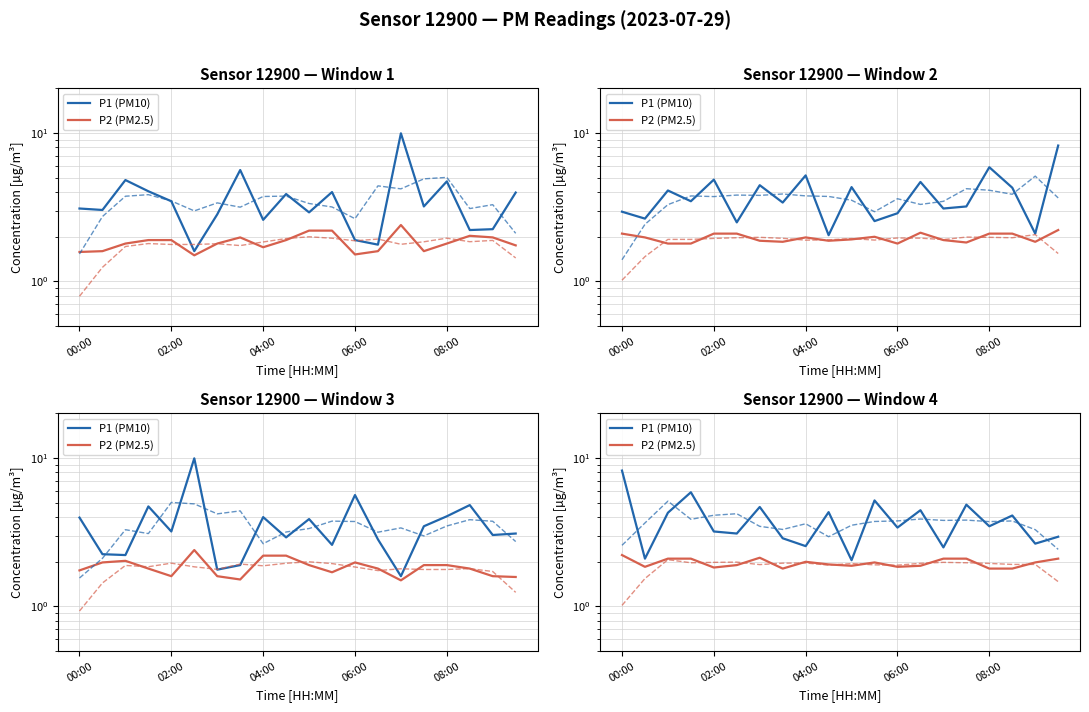

Where is P1 (PM10) nearest to the value 5?

15